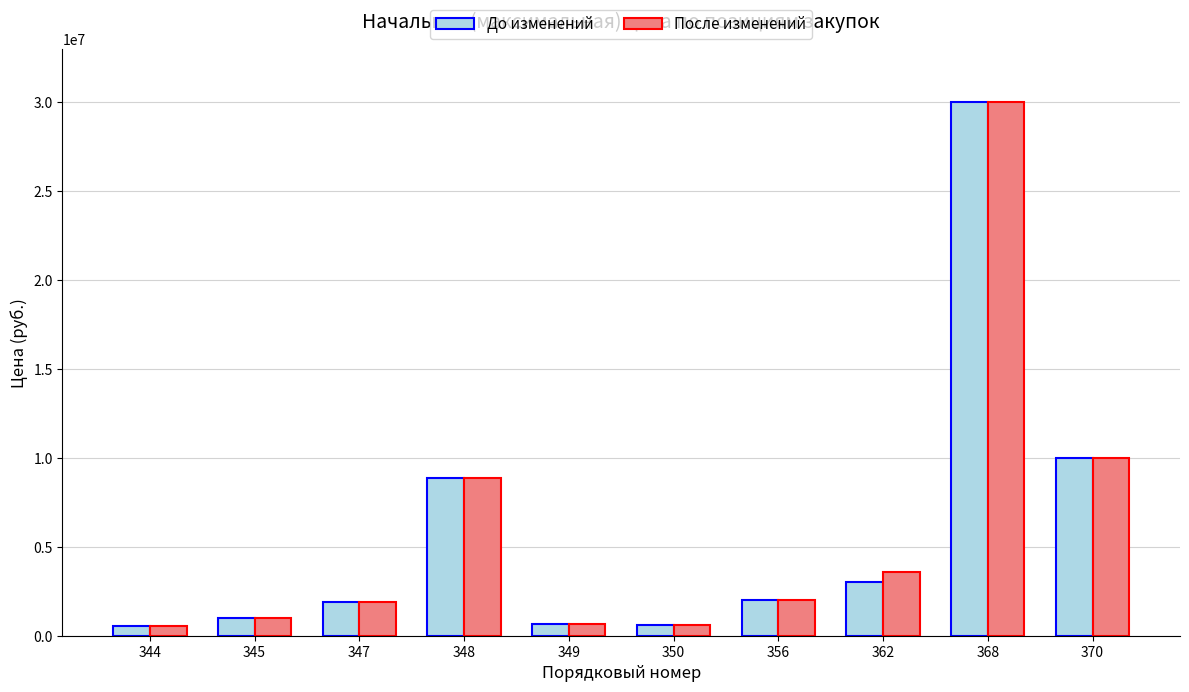

What is the minimum value for После изменений?

534500.0